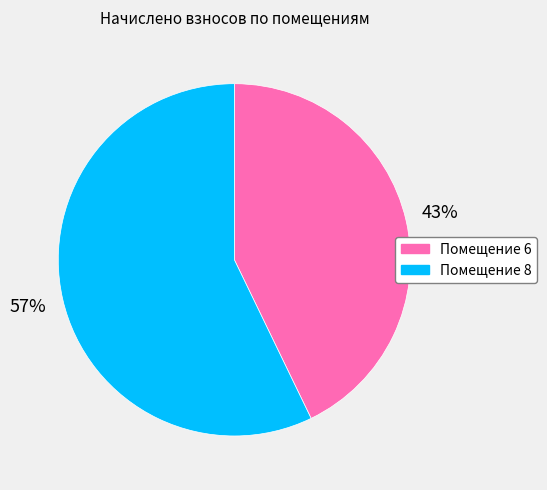

Does any single category account for the majority?

Yes